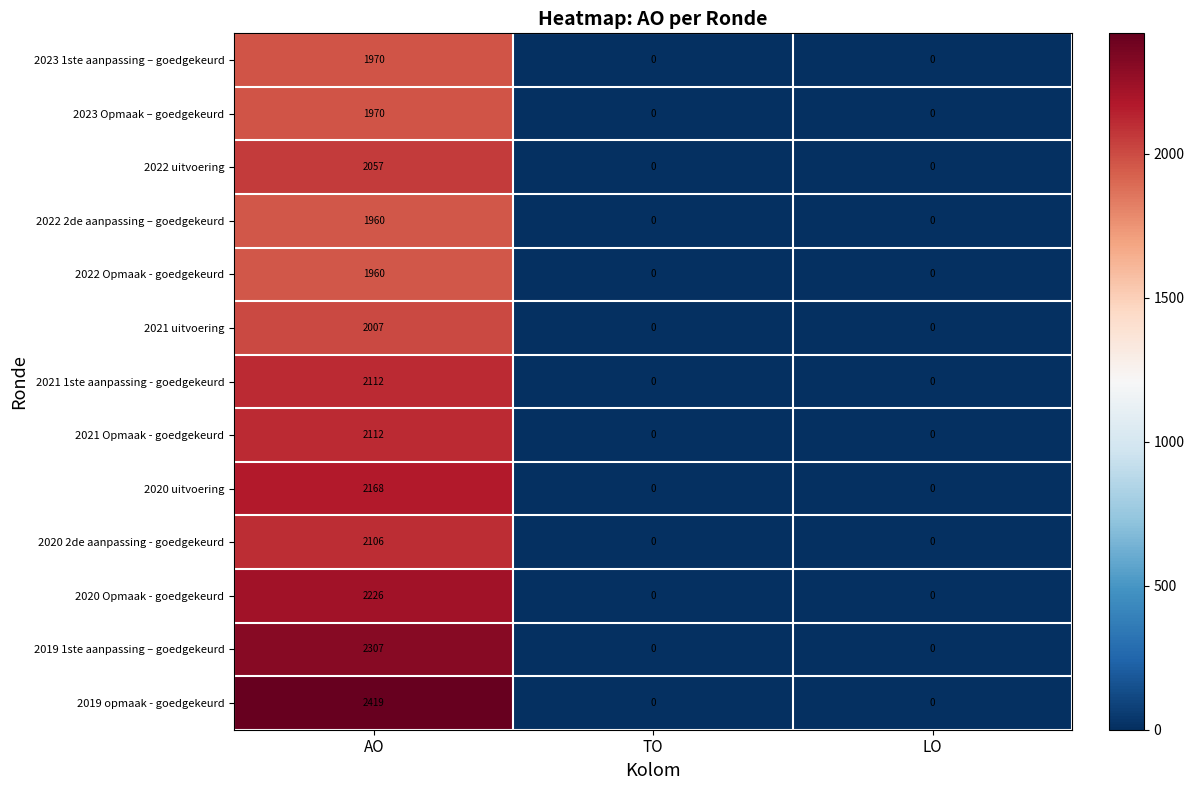

The value of 2022 uitvoering at TO is 0. True or false?

True